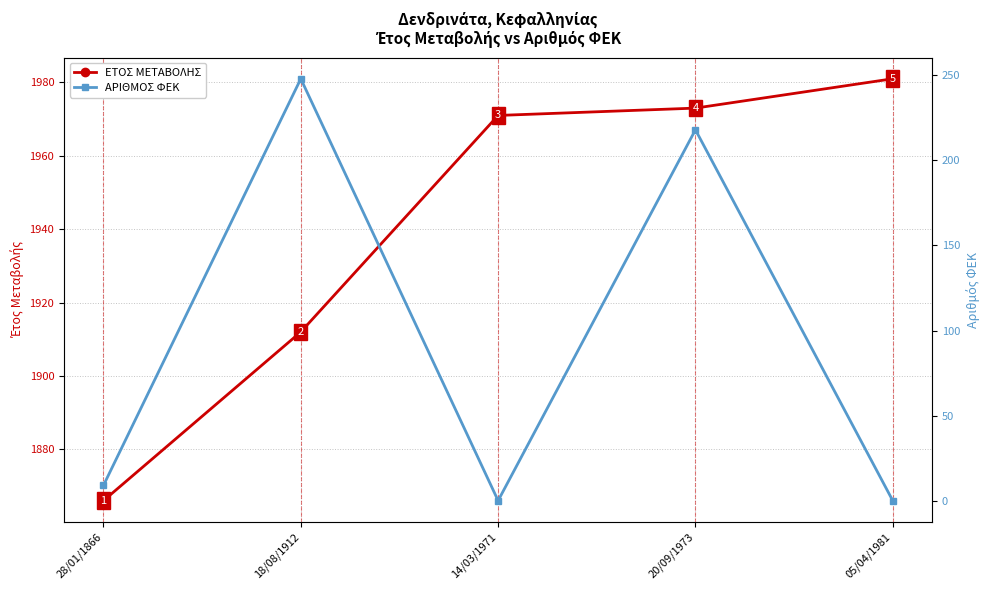

Where is ΑΡΙΘΜΟΣ ΦΕΚ nearest to the value 124?

20/09/1973